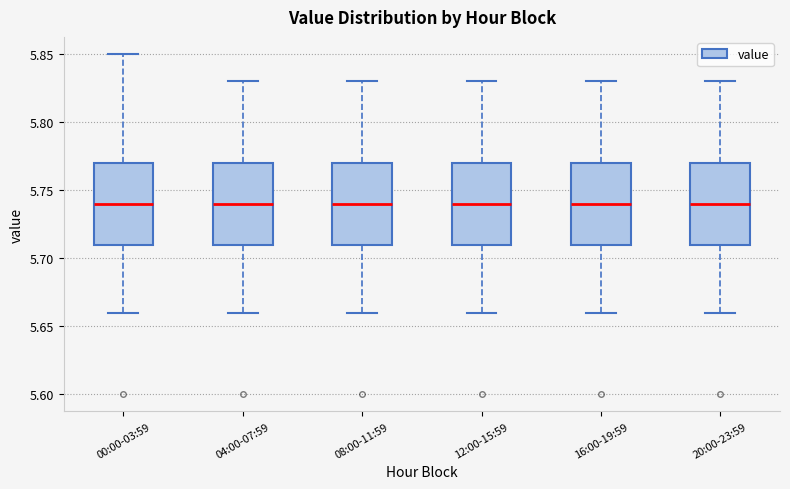

Reading left to right, read every box against the y-axis: the position of its median line, the range the box covers, and the ends of its whiskers. The values are not printed on the chart, so give them approximately, as read against the axis.

00:00-03:59: median 5.74, box 5.71 to 5.77, whiskers 5.66 to 5.85
04:00-07:59: median 5.74, box 5.71 to 5.77, whiskers 5.66 to 5.83
08:00-11:59: median 5.74, box 5.71 to 5.77, whiskers 5.66 to 5.83
12:00-15:59: median 5.74, box 5.71 to 5.77, whiskers 5.66 to 5.83
16:00-19:59: median 5.74, box 5.71 to 5.77, whiskers 5.66 to 5.83
20:00-23:59: median 5.74, box 5.71 to 5.77, whiskers 5.66 to 5.83